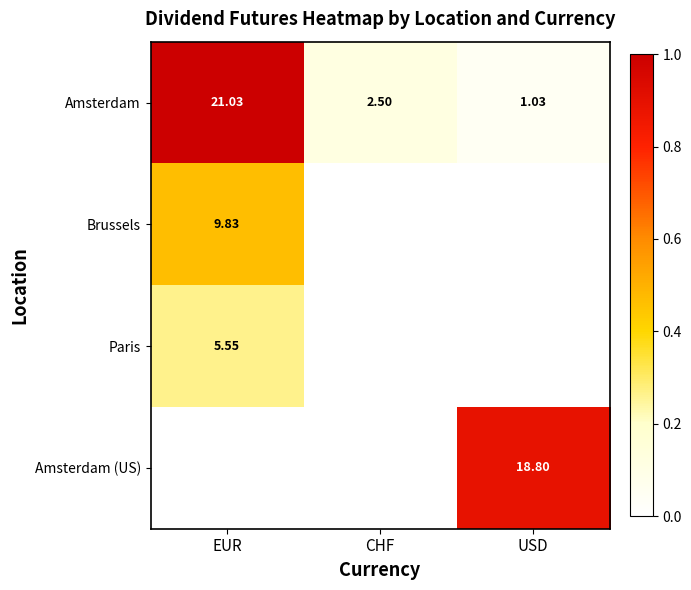

Is the value of Amsterdam (US) at USD greater than the value of Amsterdam at CHF?

Yes